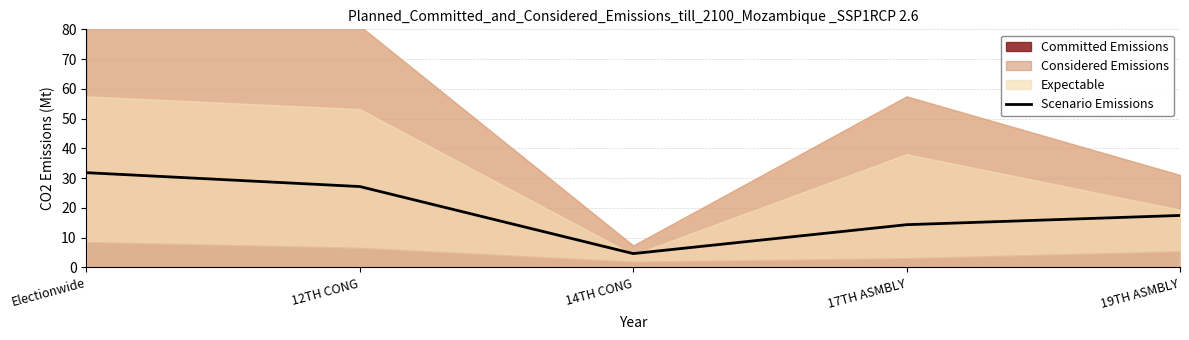

What is the minimum value shown in the chart?

4.7